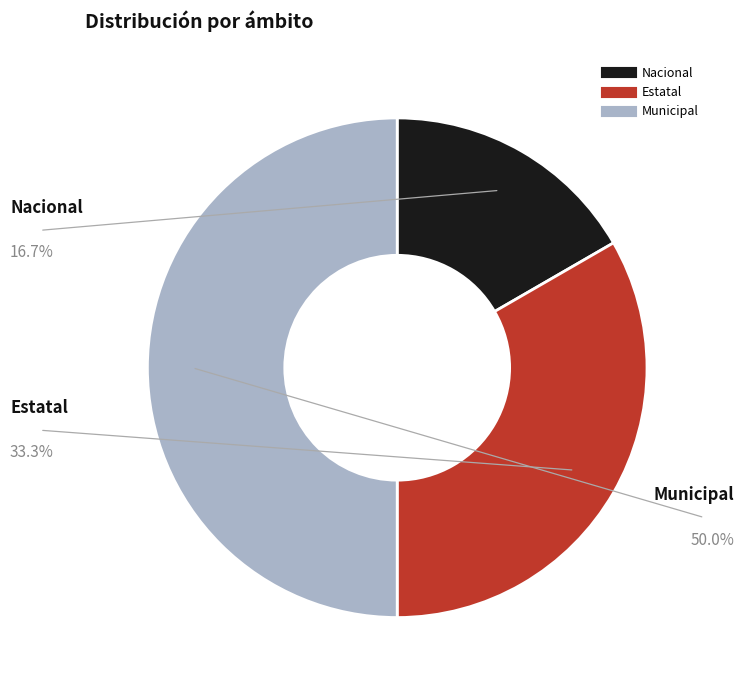

What is the ratio of the value at Estatal to the value at Nacional?

2.0